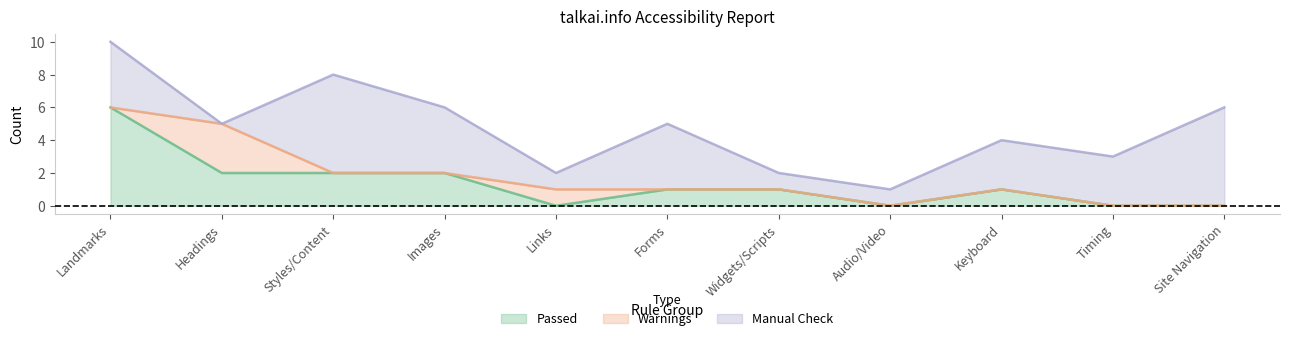

The Warnings series shows 1 at Widgets/Scripts. True or false?

False